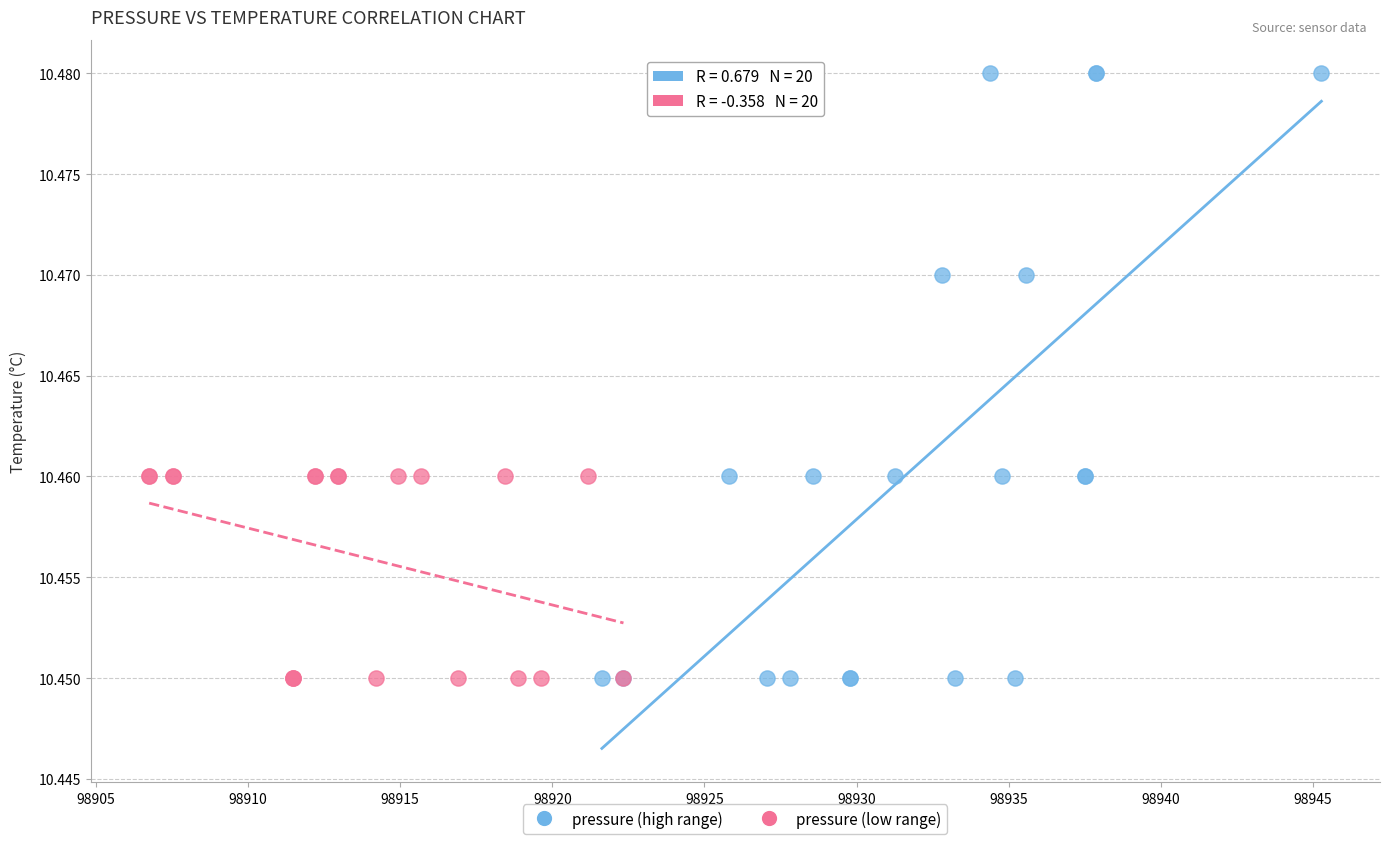

Which series contains the highest Y value?

pressure (high range)